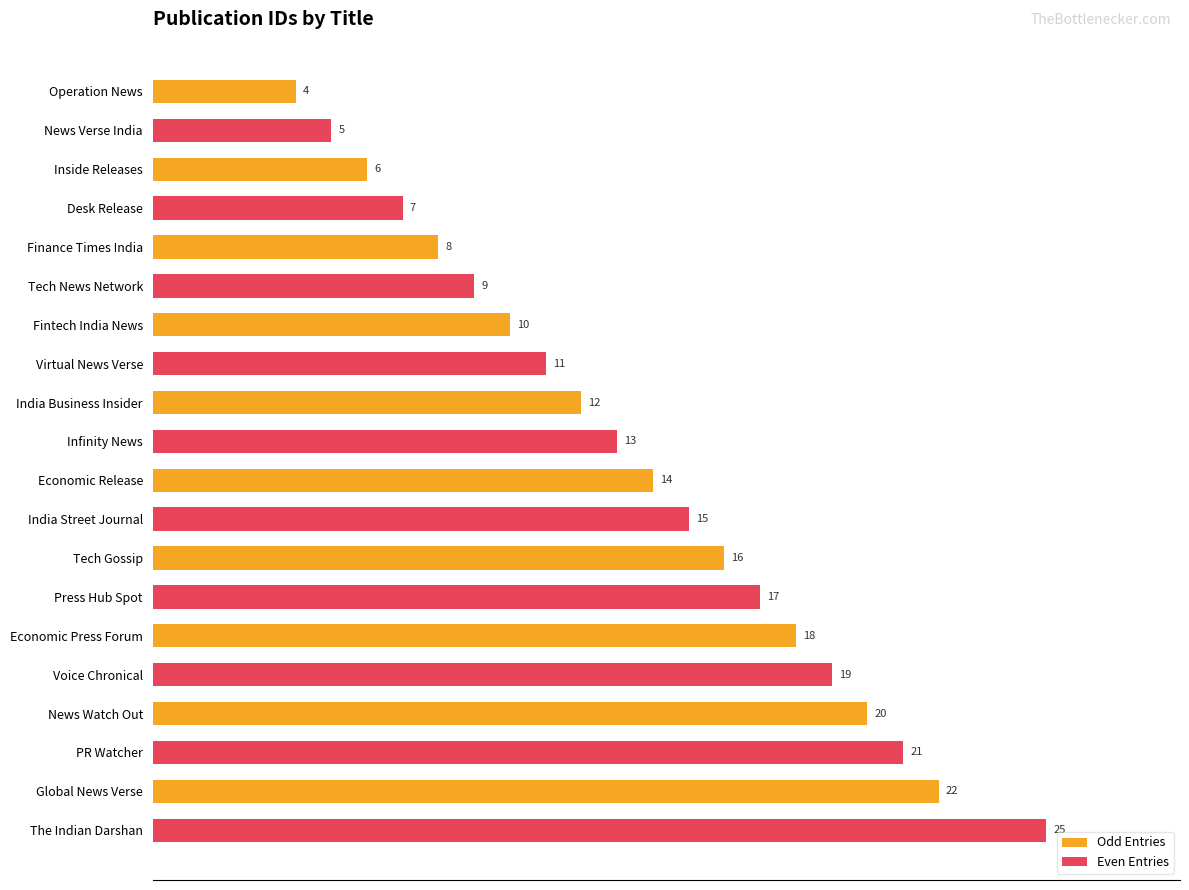

What is the minimum value shown in the chart?

4